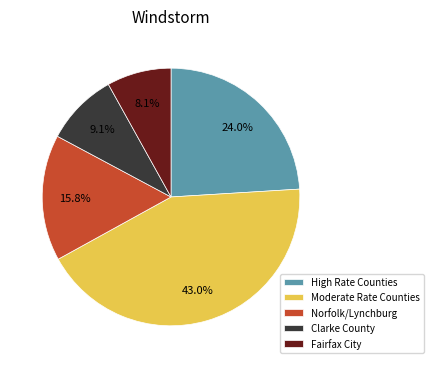

Is there a majority slice in this chart?

No